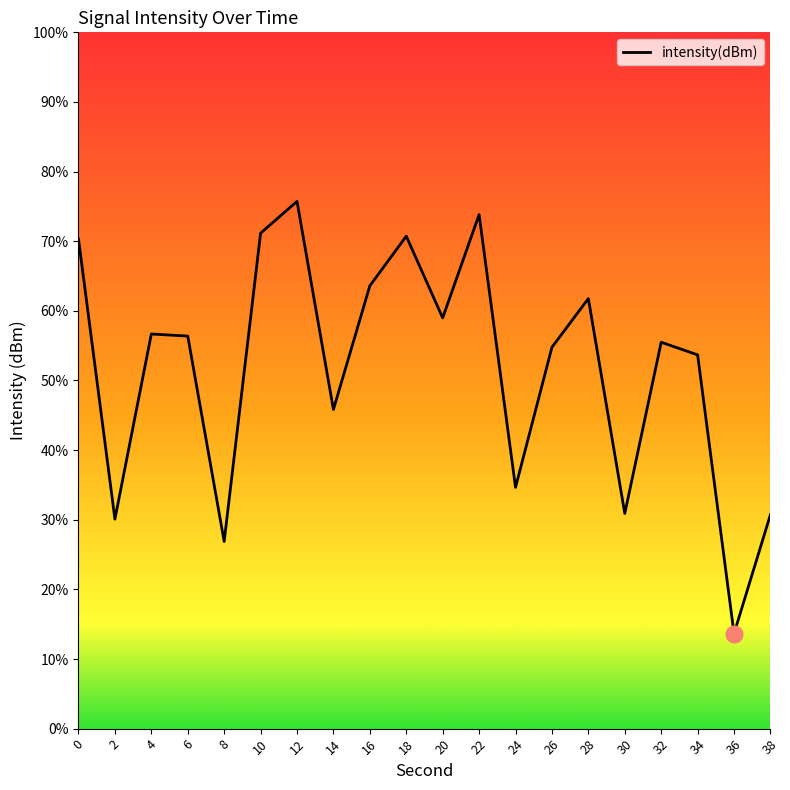

Rank the categories by value from lowest to highest.

36, 8, 2, 38, 30, 24, 14, 34, 26, 32, 6, 4, 20, 28, 16, 0, 18, 10, 22, 12